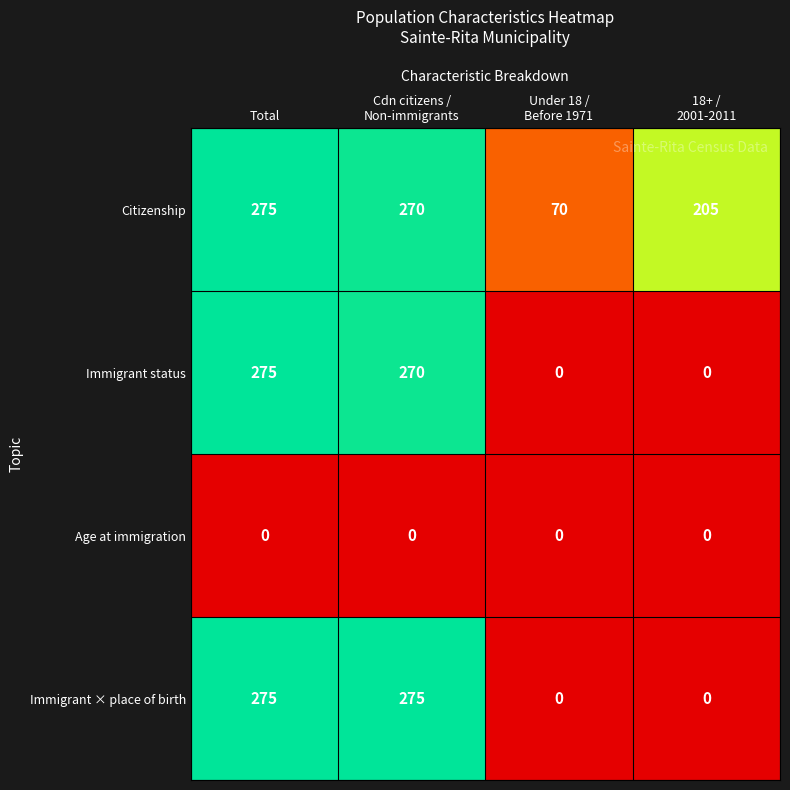

How many positive values does the Immigrant status series have?

2